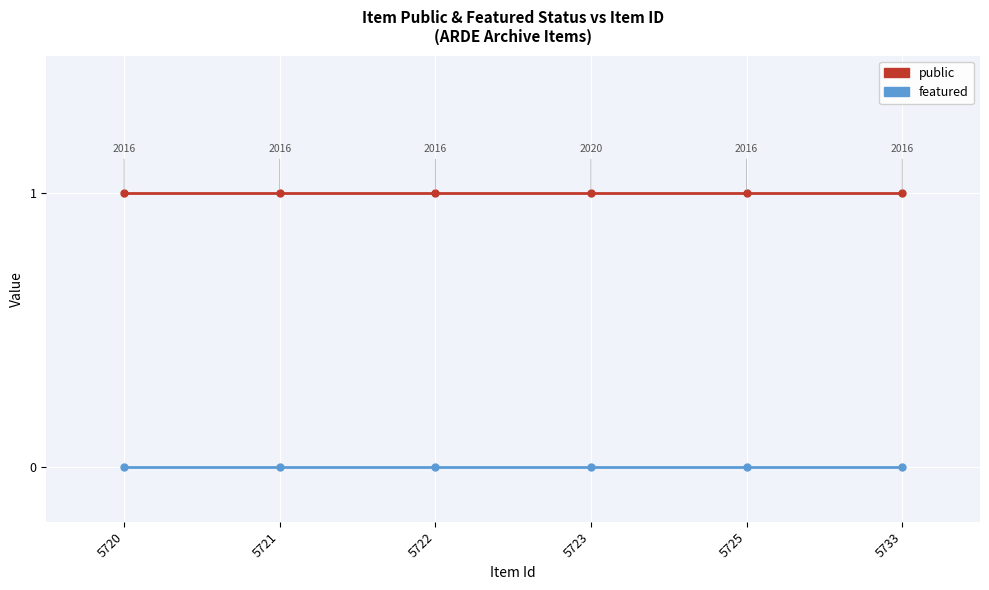

What is the spread (max minus min) of values at 5721?

1